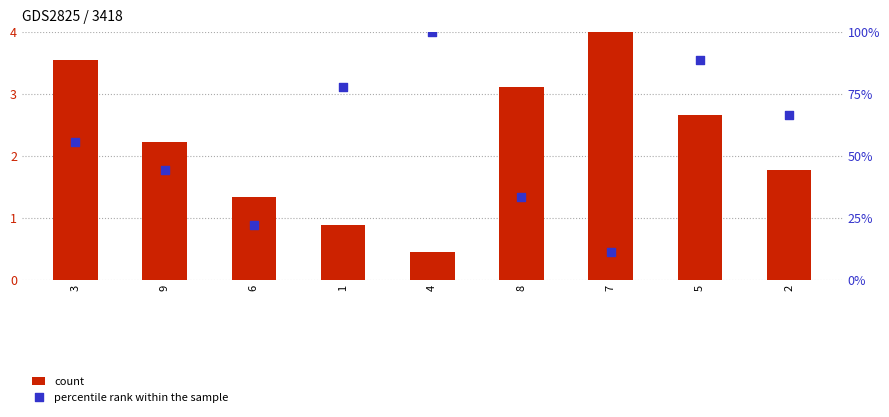

Which series contains the lowest Y value?

count